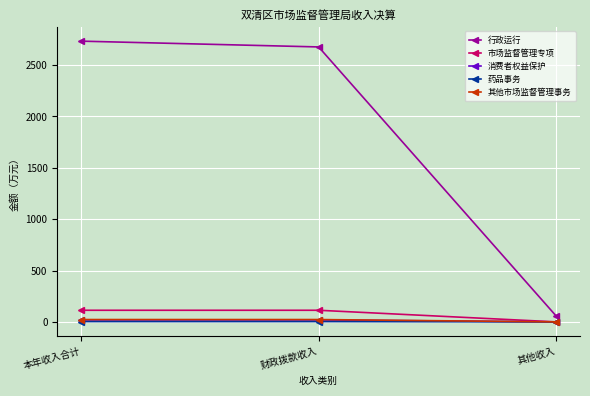

Which series has the largest total across all categories?

行政运行